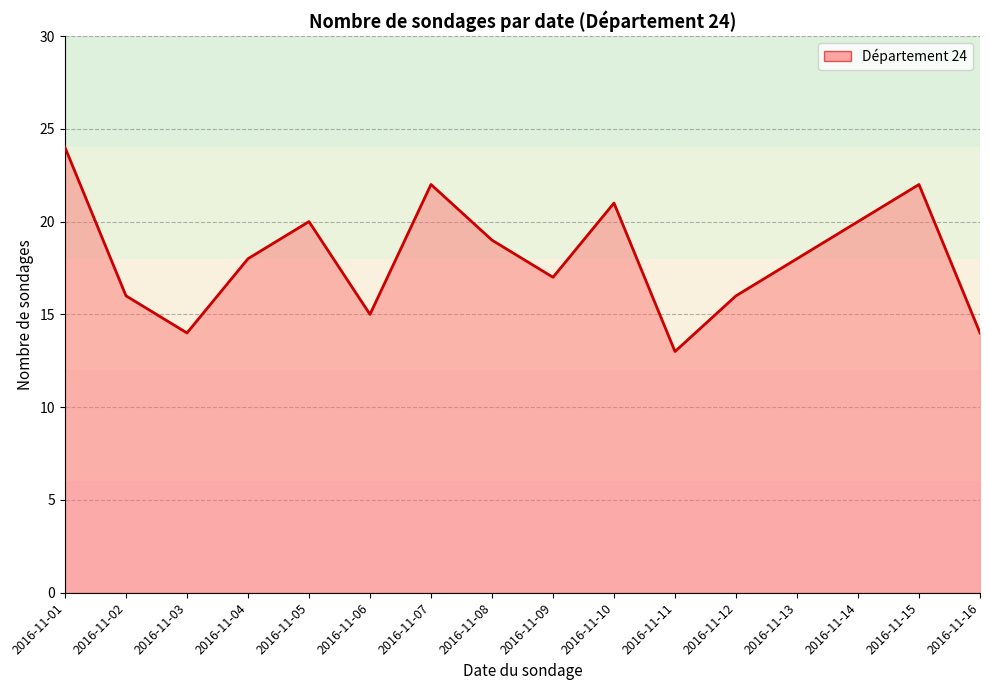

Which label corresponds to the smallest value in the chart?

2016-11-11